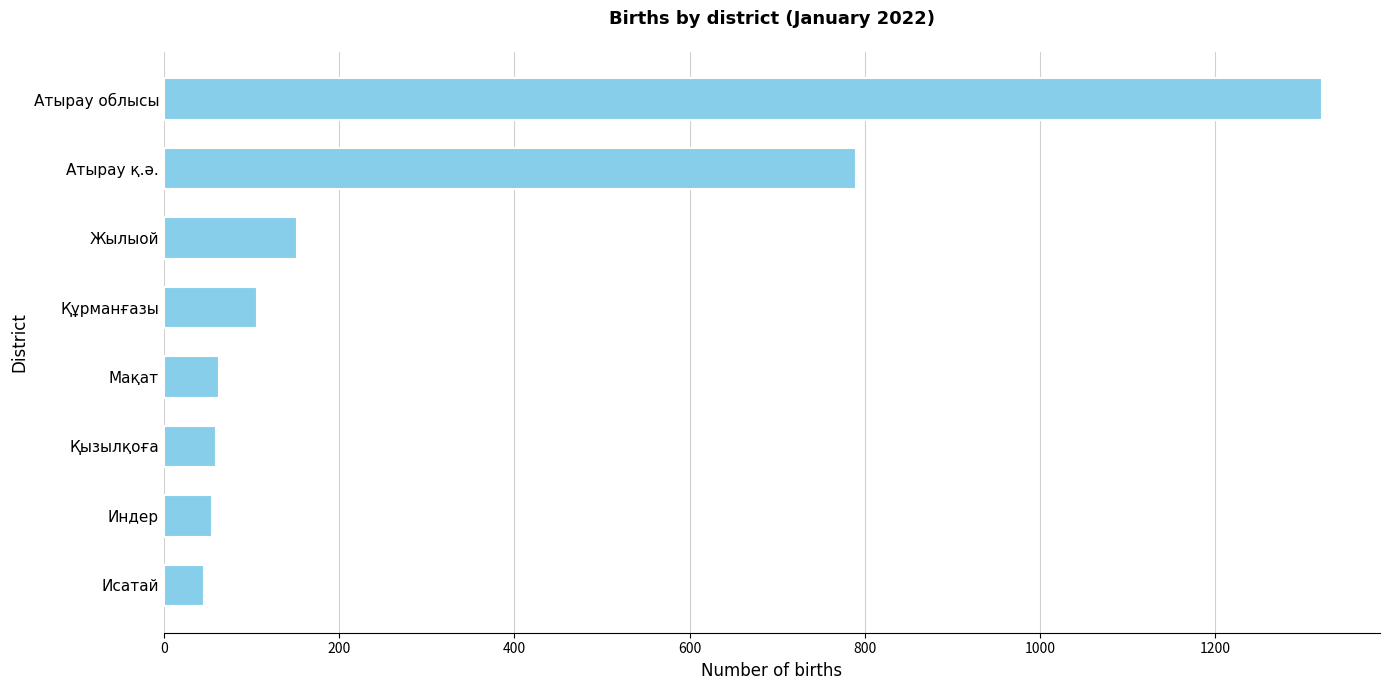

Does the chart contain stacked bars?

No